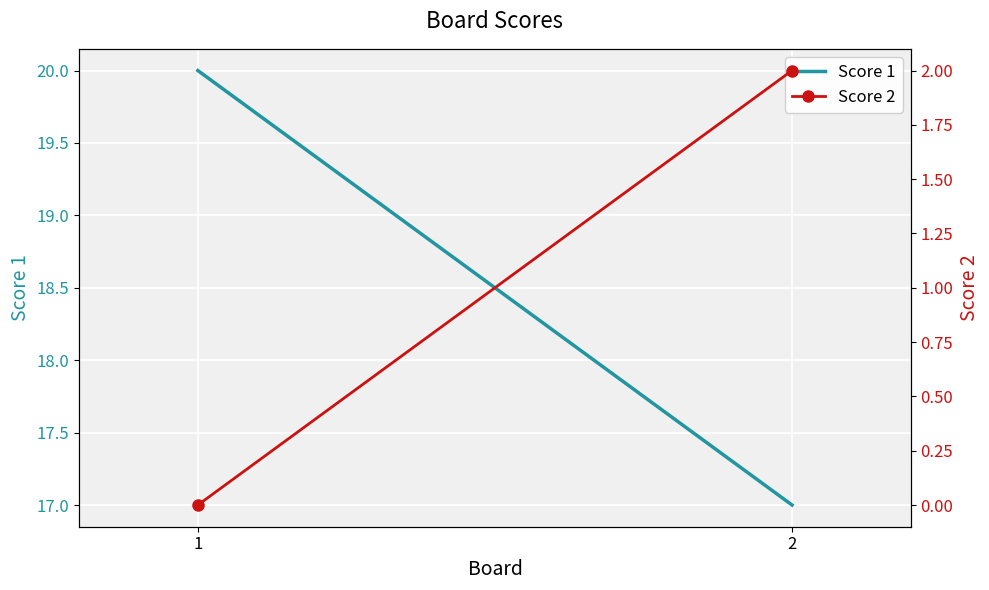

How many data points does each series have?

2